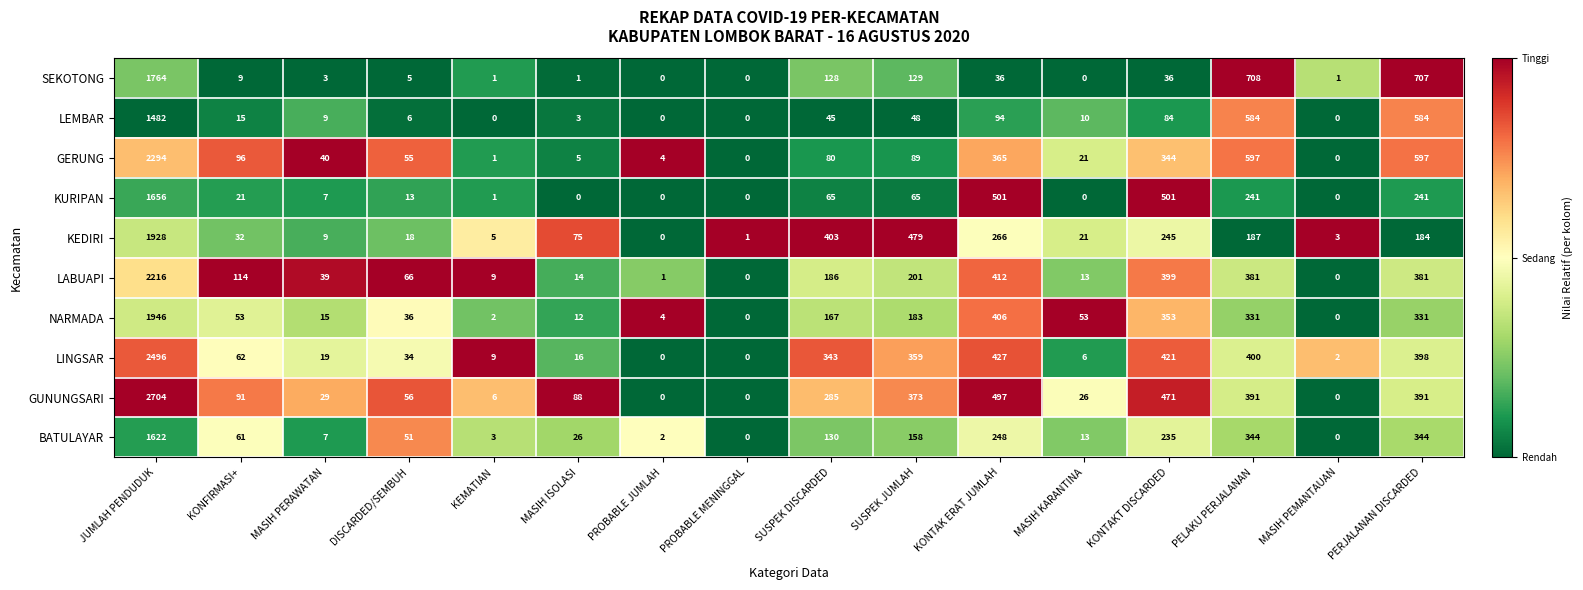

What is the total value across all series at KONTAK ERAT JUMLAH?

3252